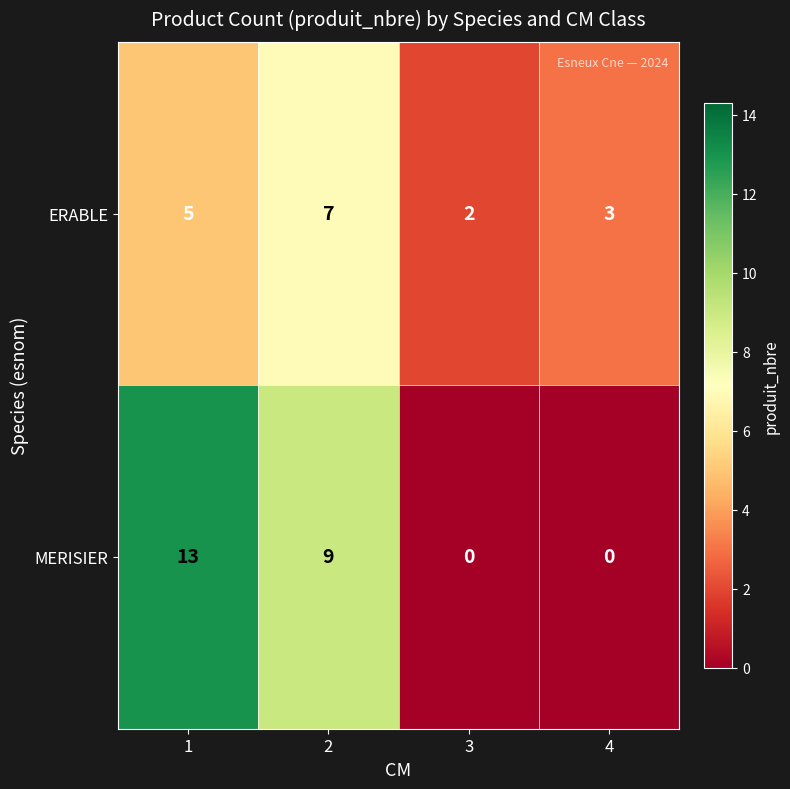

Count the ERABLE values in the range 3 to 7.

3